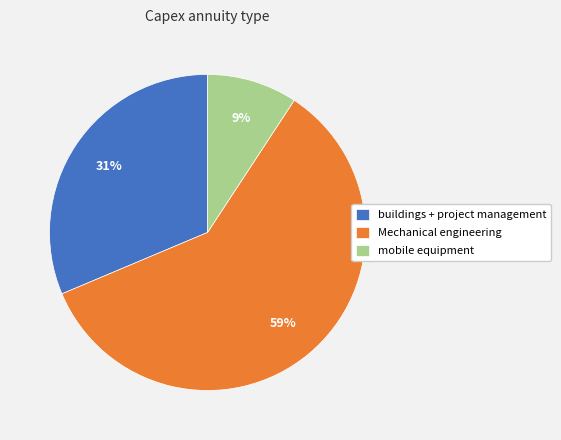

The buildings + project management slice represents 38% of the pie. True or false?

False